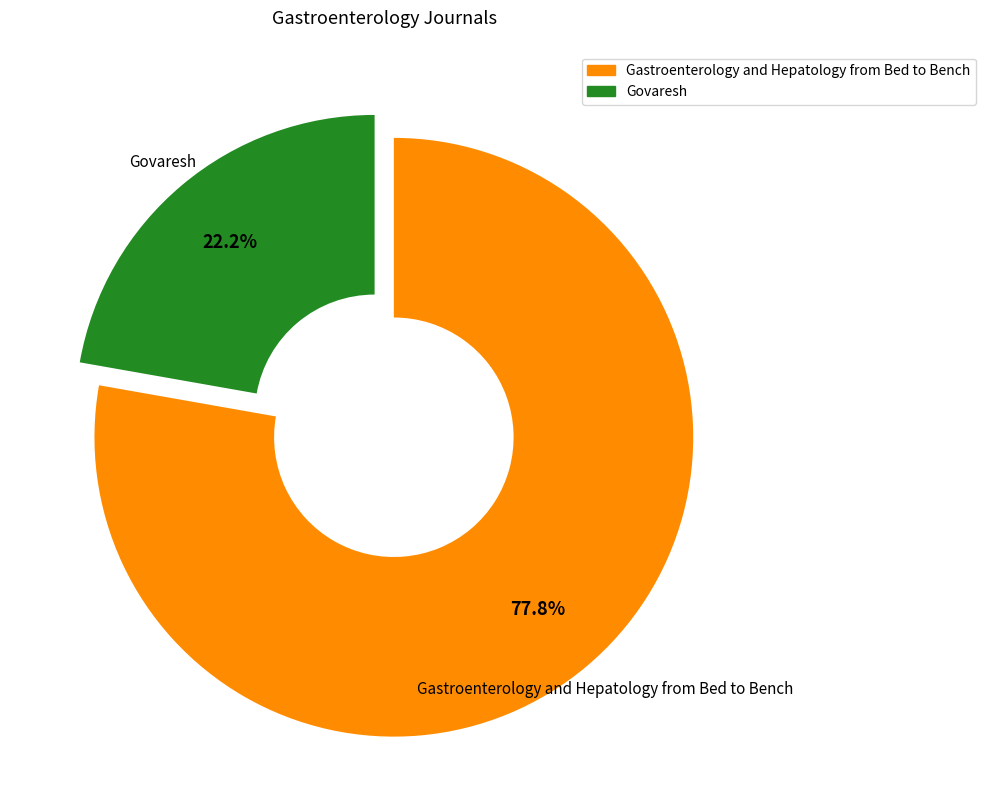

What is the majority slice?

Gastroenterology and Hepatology from Bed to Bench